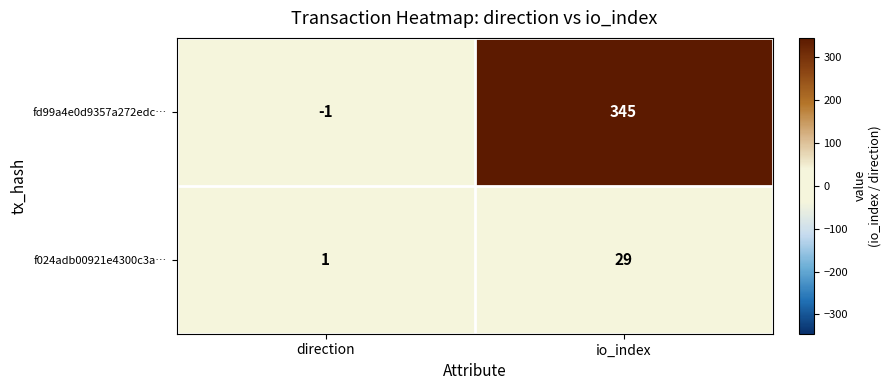

Which series has the largest total across all categories?

fd99a4e0d9357a272edc…